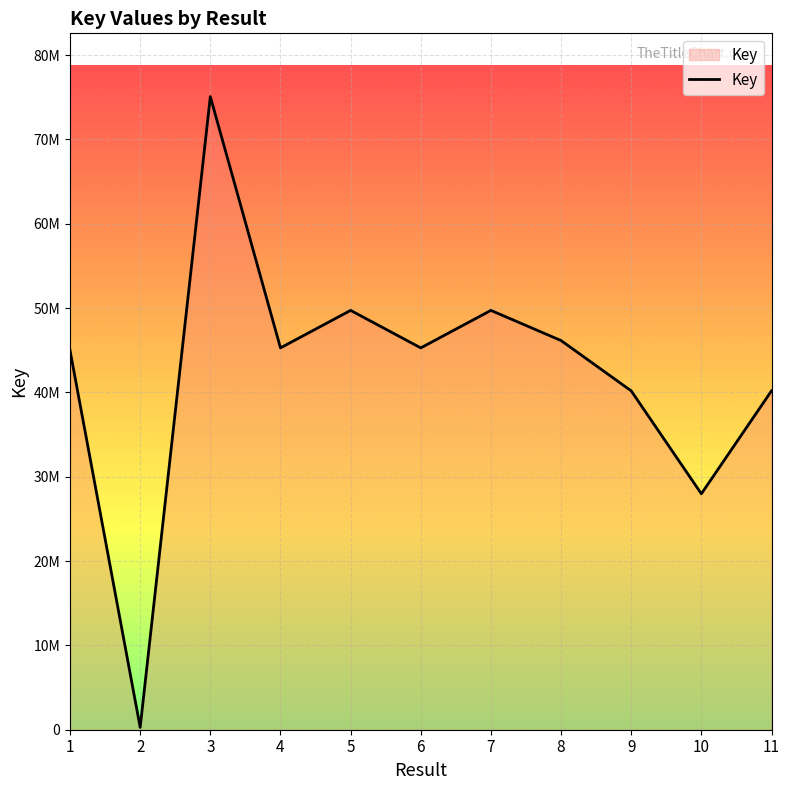

List the labels in order of value, smallest first.

2, 10, 11, 9, 1, 6, 4, 8, 7, 5, 3